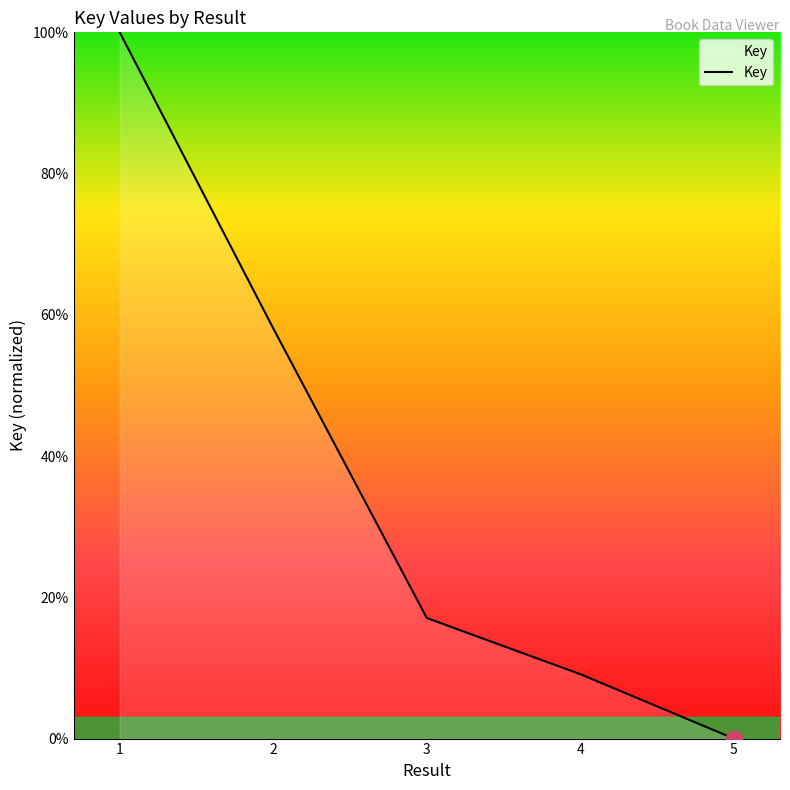

What is the difference between the values at 5 and 1?

100.0